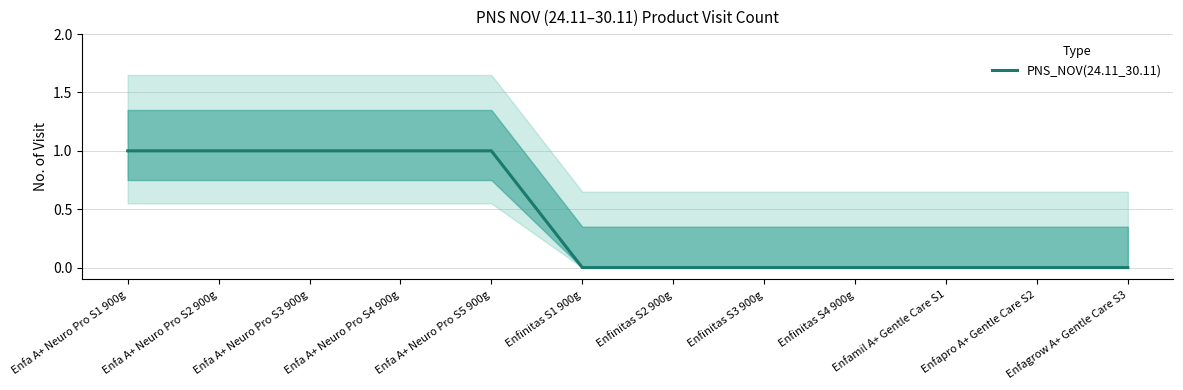

What is the difference between the maximum and minimum values?

1